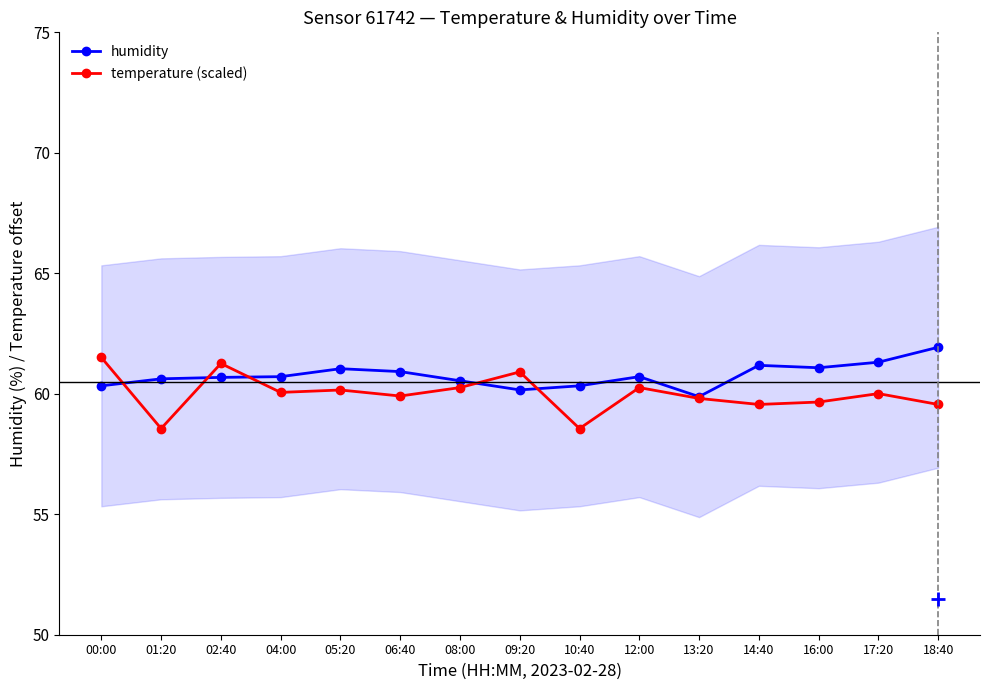

What is the difference between the maximum and minimum values in the temperature (scaled) series?

3.0